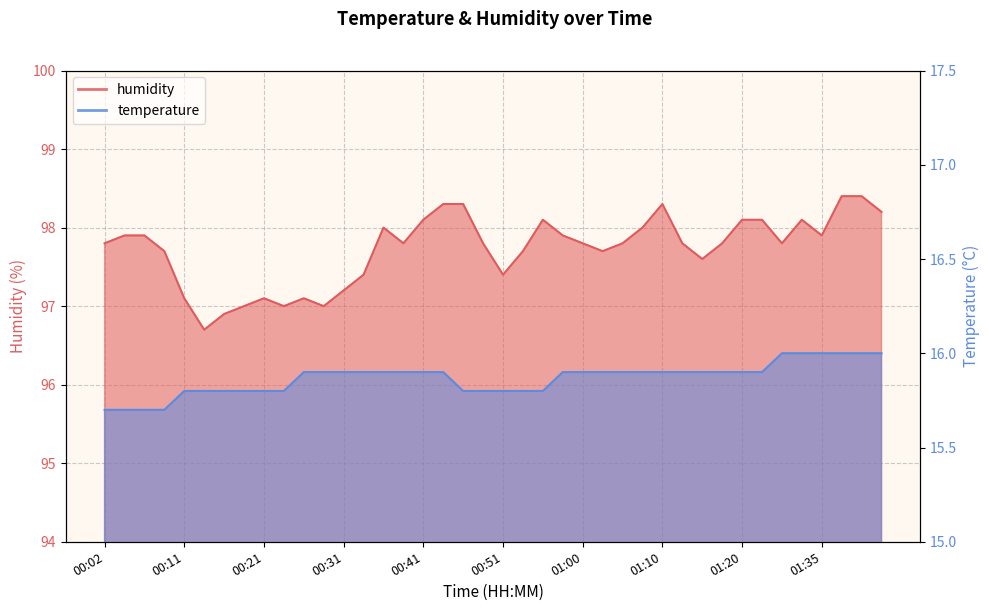

Does the chart have visible grid lines?

Yes